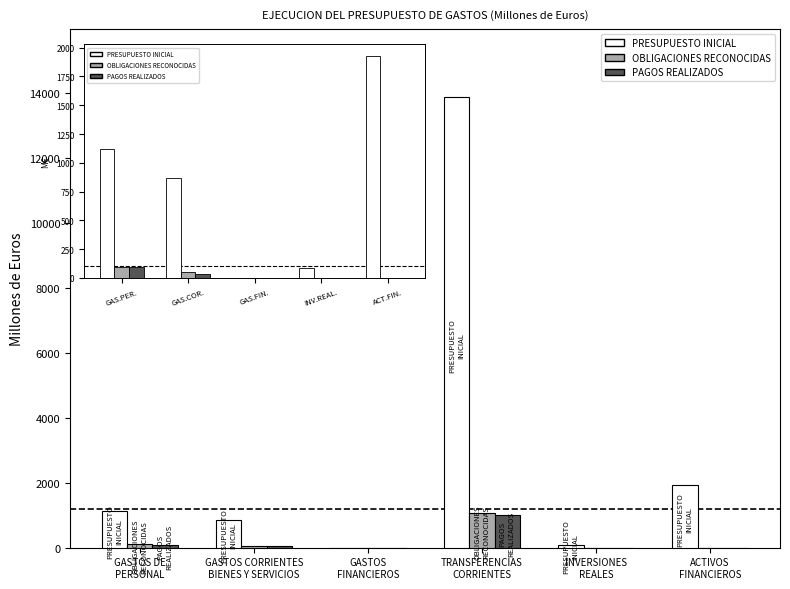

What is the approximate value of OBLIGACIONES RECONOCIDAS at TRANSFERENCIAS
CORRIENTES?

1082.5